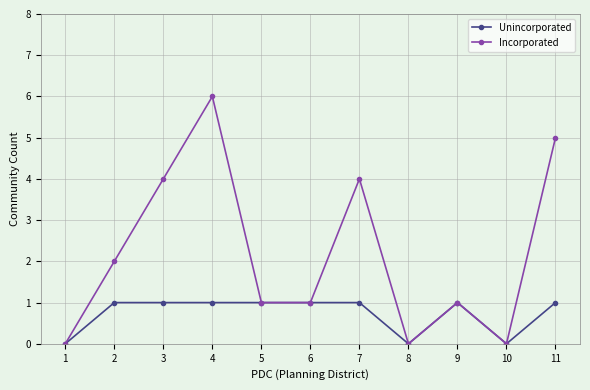

Is it true that Incorporated equals 0 at 8?

True